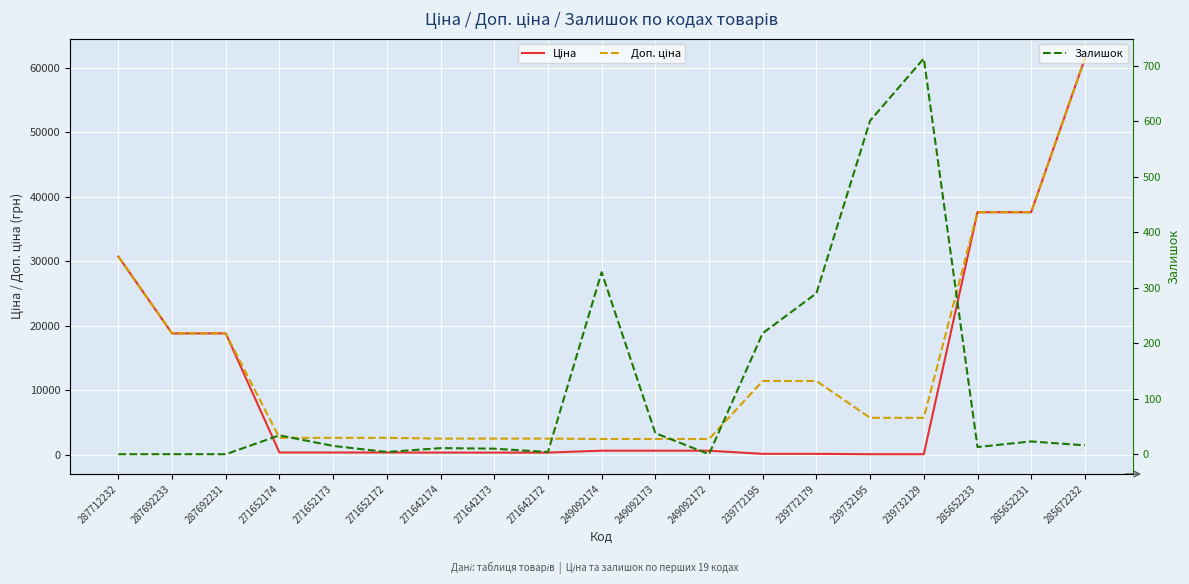

Is it true that Залишок equals 14.2 at 285652231?

False